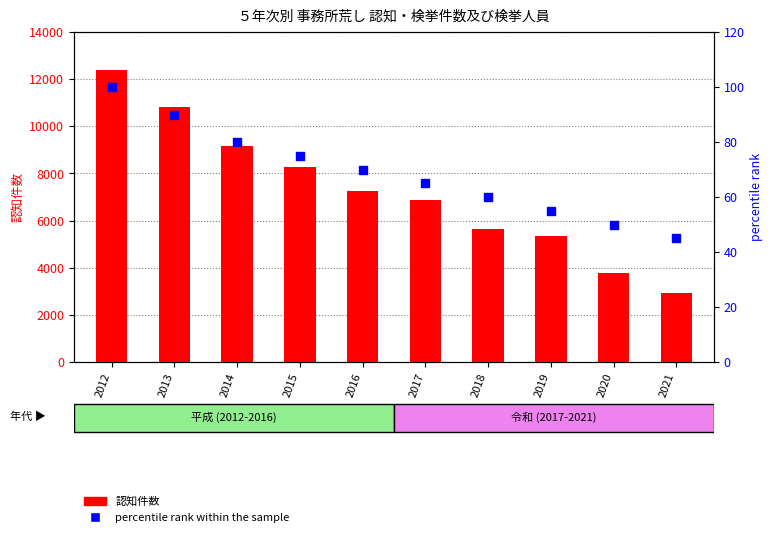

Which series has the widest spread of Y values?

認知件数